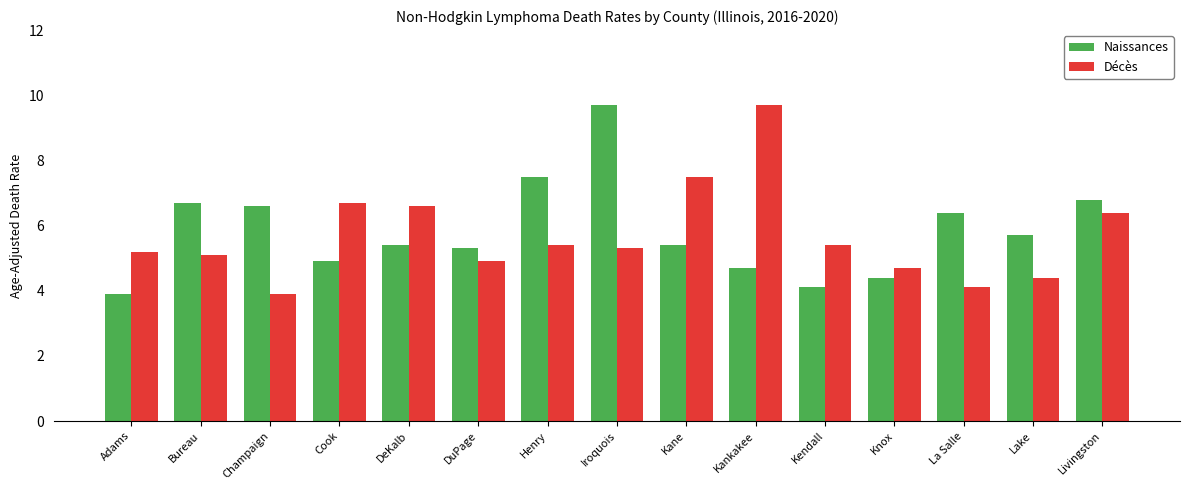

What is the difference between the maximum and minimum values in the Naissances series?

5.8